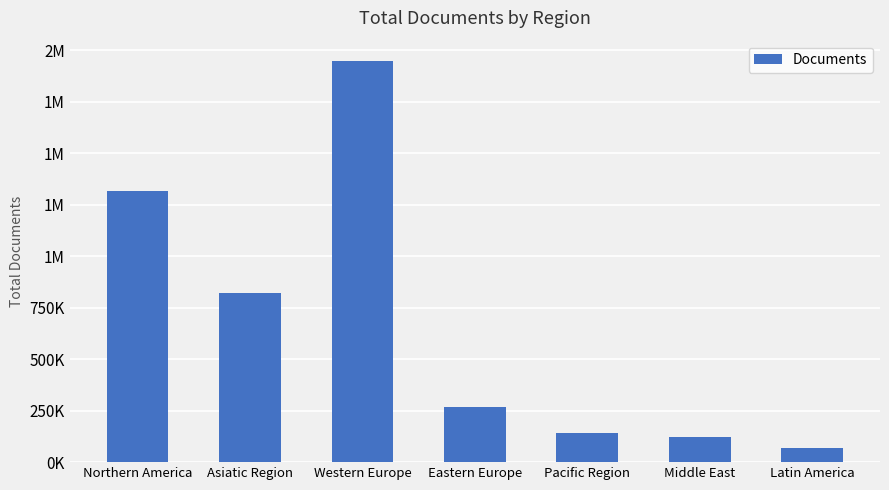

What is the value of the 6th bar from the left?

120071